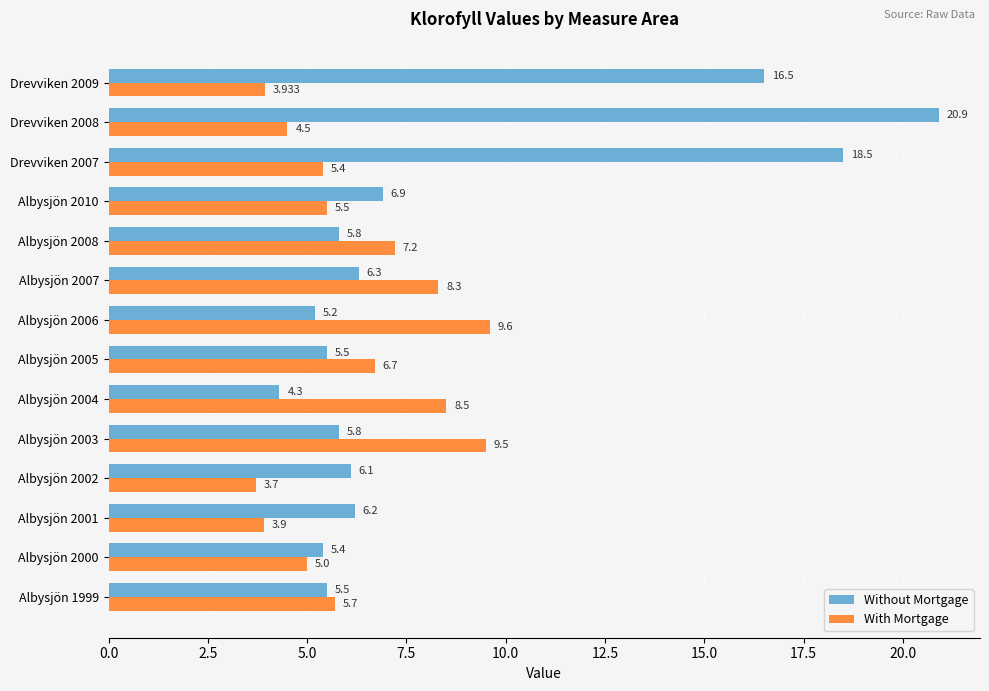

Is the value of Without Mortgage at Albysjön 2000 greater than the value of With Mortgage at Albysjön 2002?

Yes